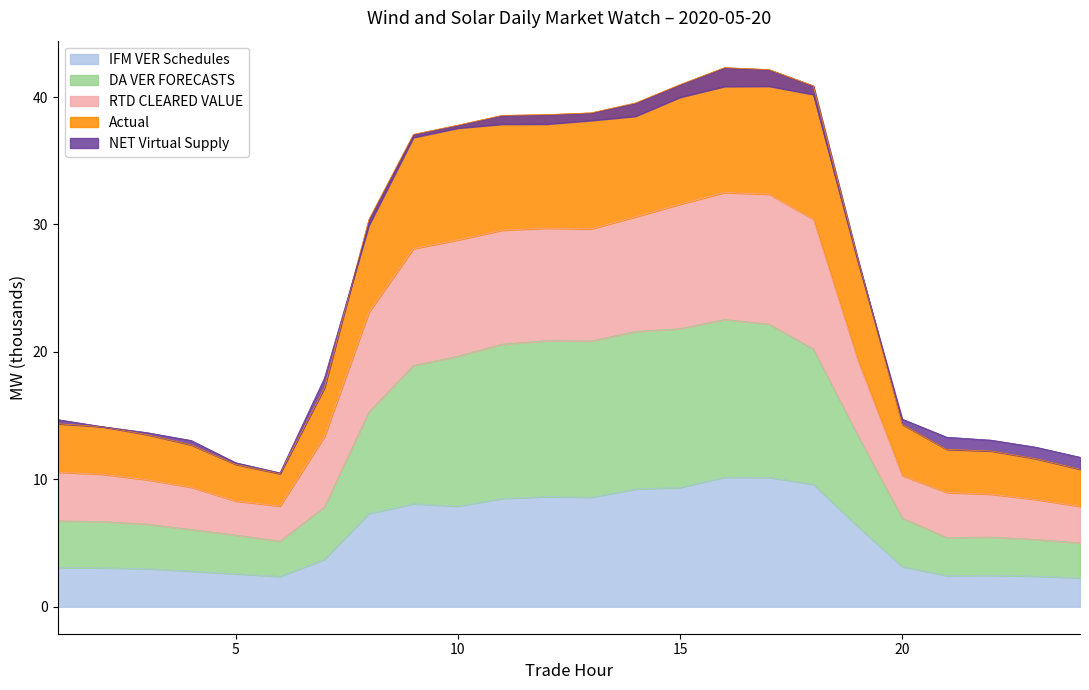

What is the lowest value of the IFM VER Schedules series?

2.3